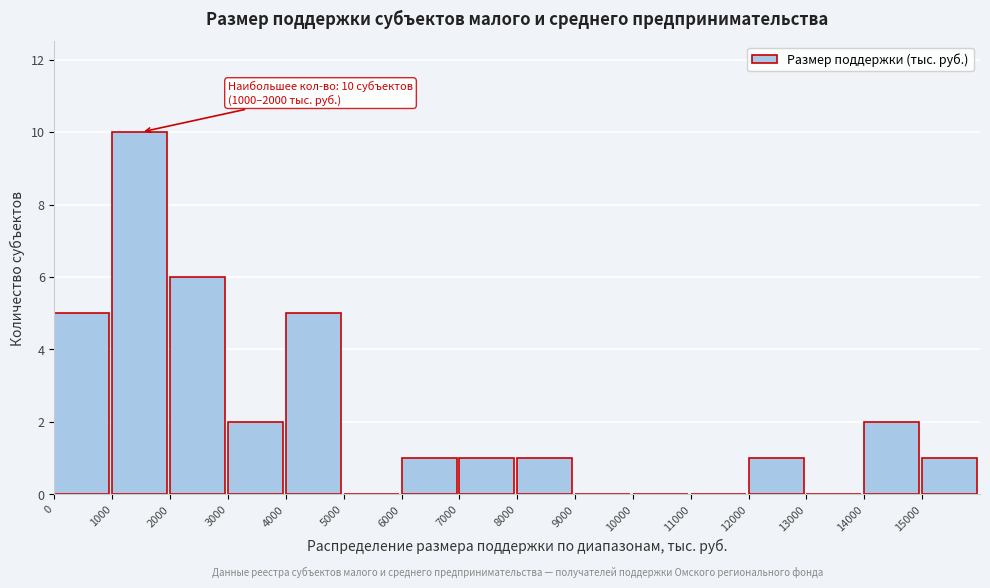

Which range on the x-axis has the tallest bar?

1000 to 2000